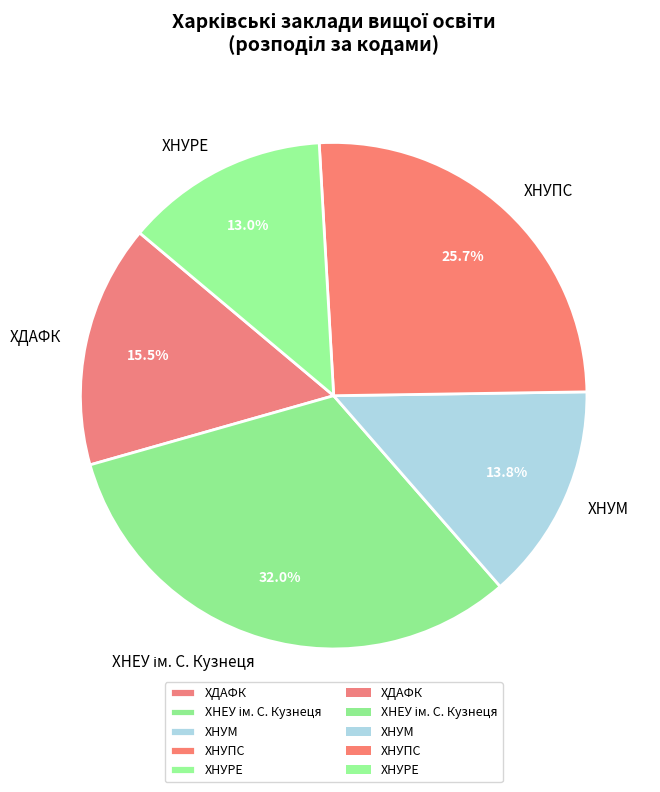

What percentage do ХНУМ and ХНУРЕ together represent?

26.8%